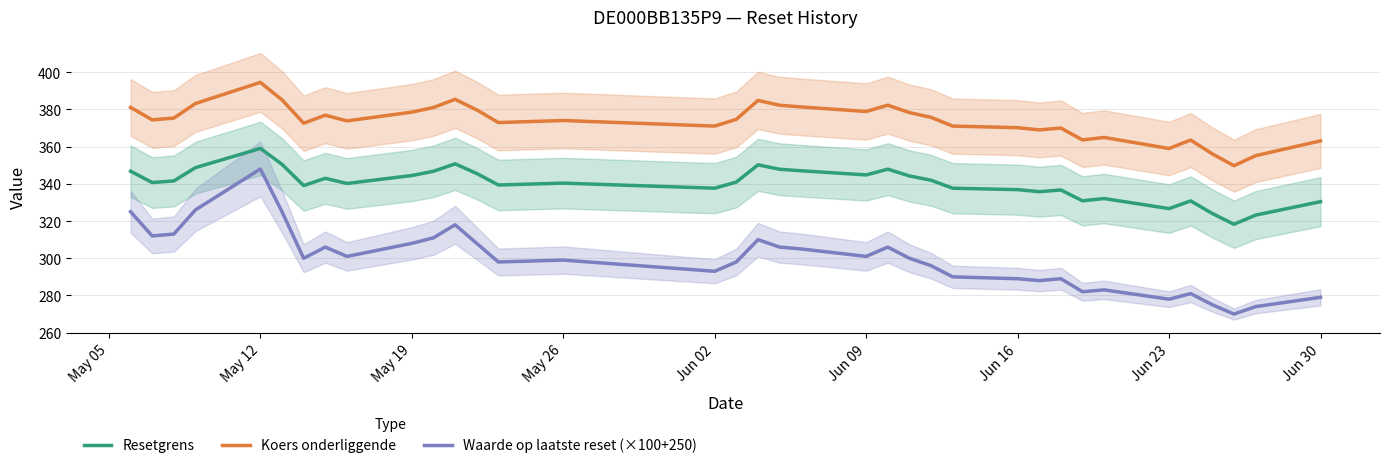

How many values in the Koers onderliggende series are below 374?

16